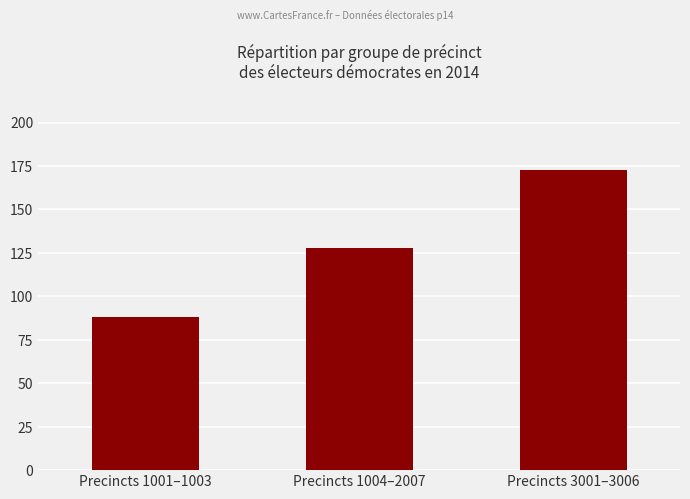

Rank the categories by value from lowest to highest.

Precincts 1001–1003, Precincts 1004–2007, Precincts 3001–3006